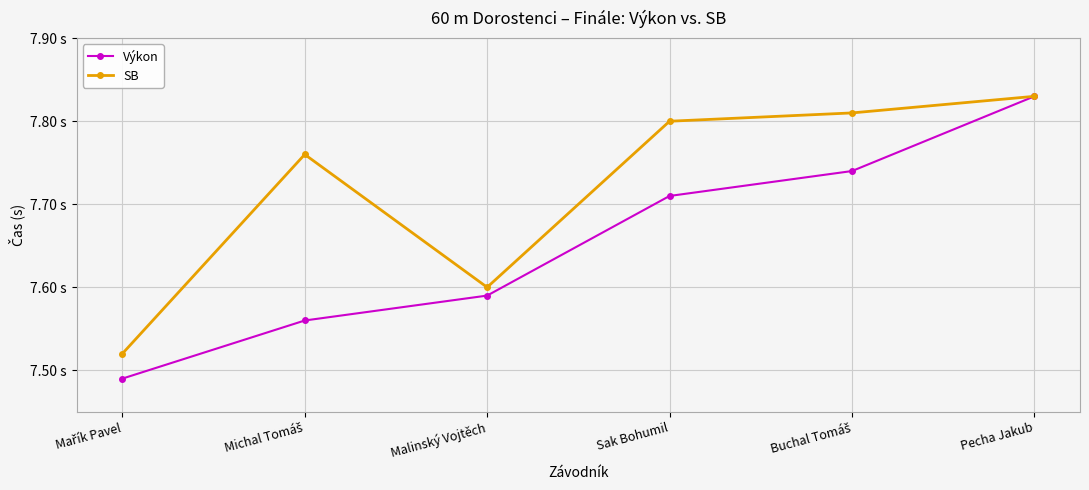

At which category is the sum across all series the highest?

Pecha Jakub